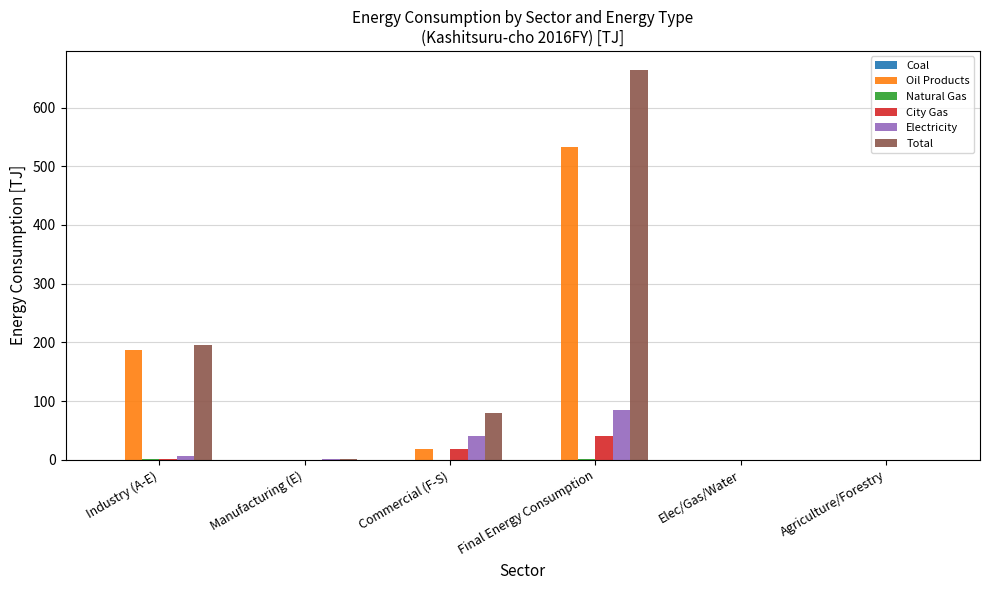

Which label corresponds to the largest value in the chart?

Final Energy Consumption